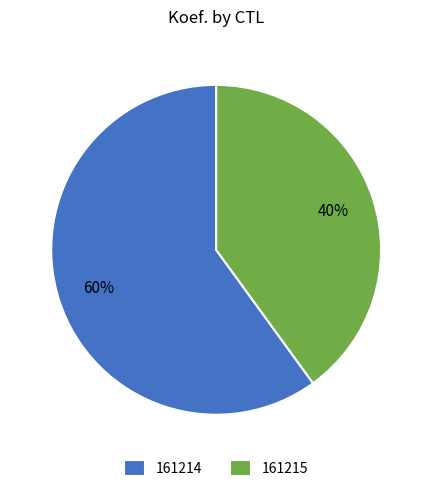

Rank the categories by value from lowest to highest.

161215, 161214